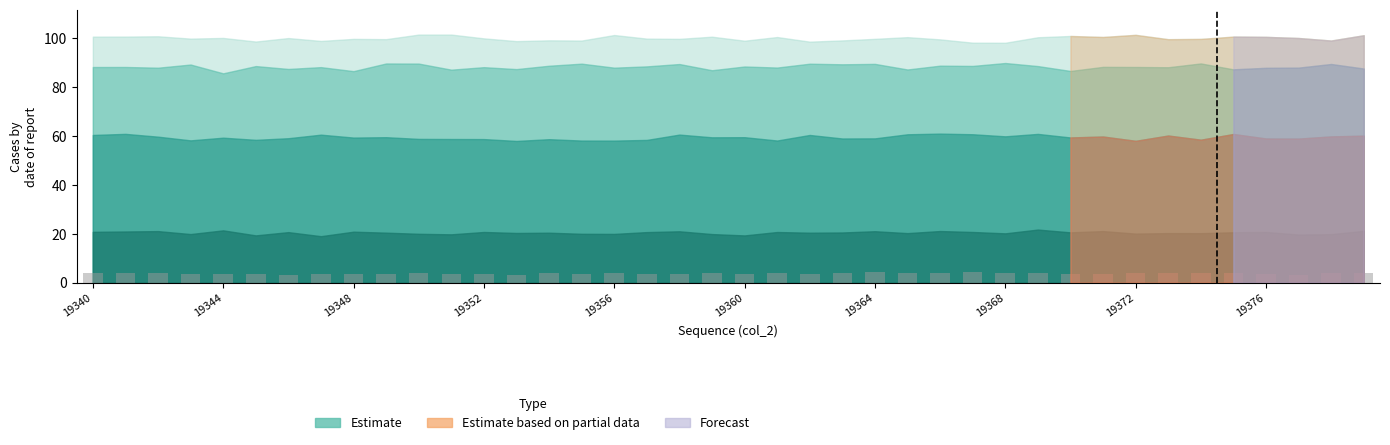

What is the maximum value shown in the chart?

4.3